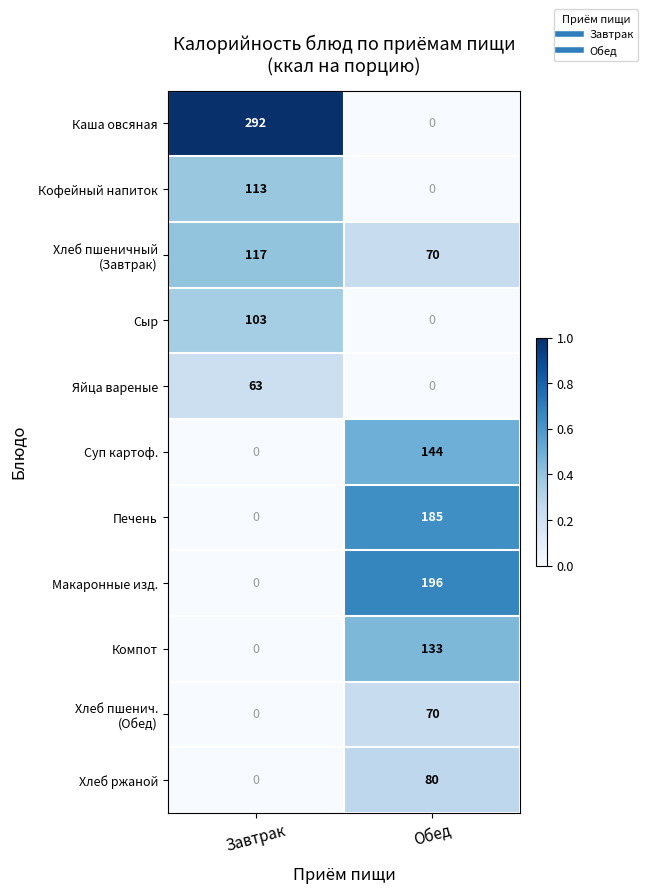

What is the total value across all series at Обед?

878